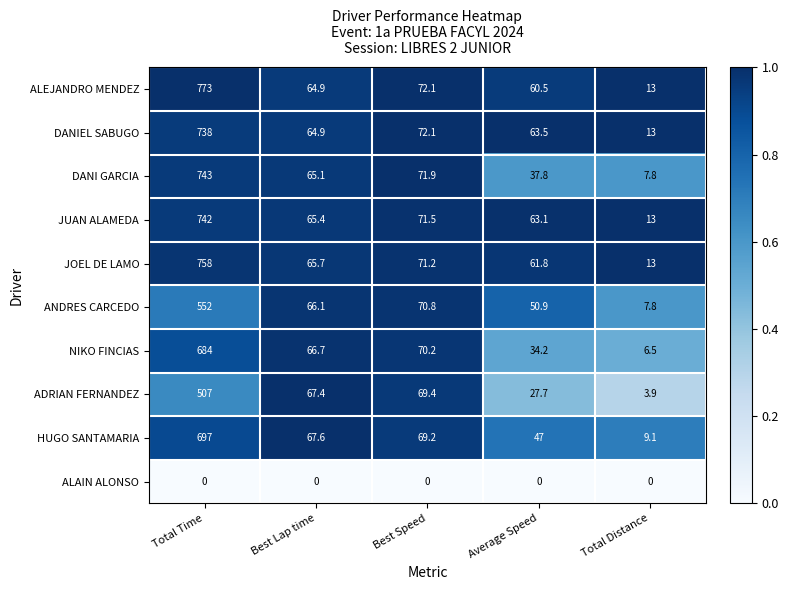

Which series has the largest range (max minus min)?

ALEJANDRO MENDEZ